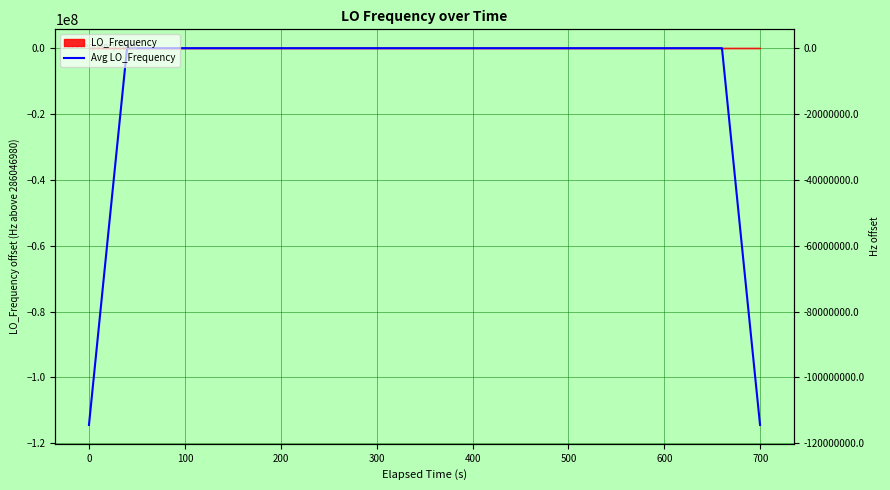

What is the smallest value displayed?

-114418783.5